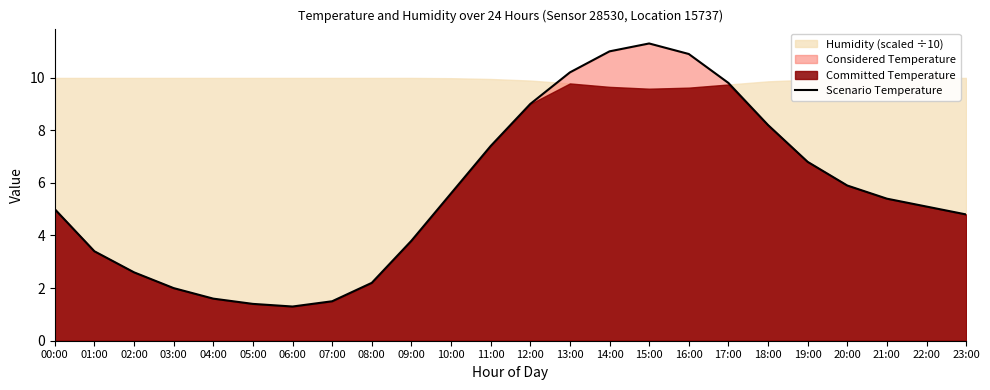

What position from the left is 11:00?

12